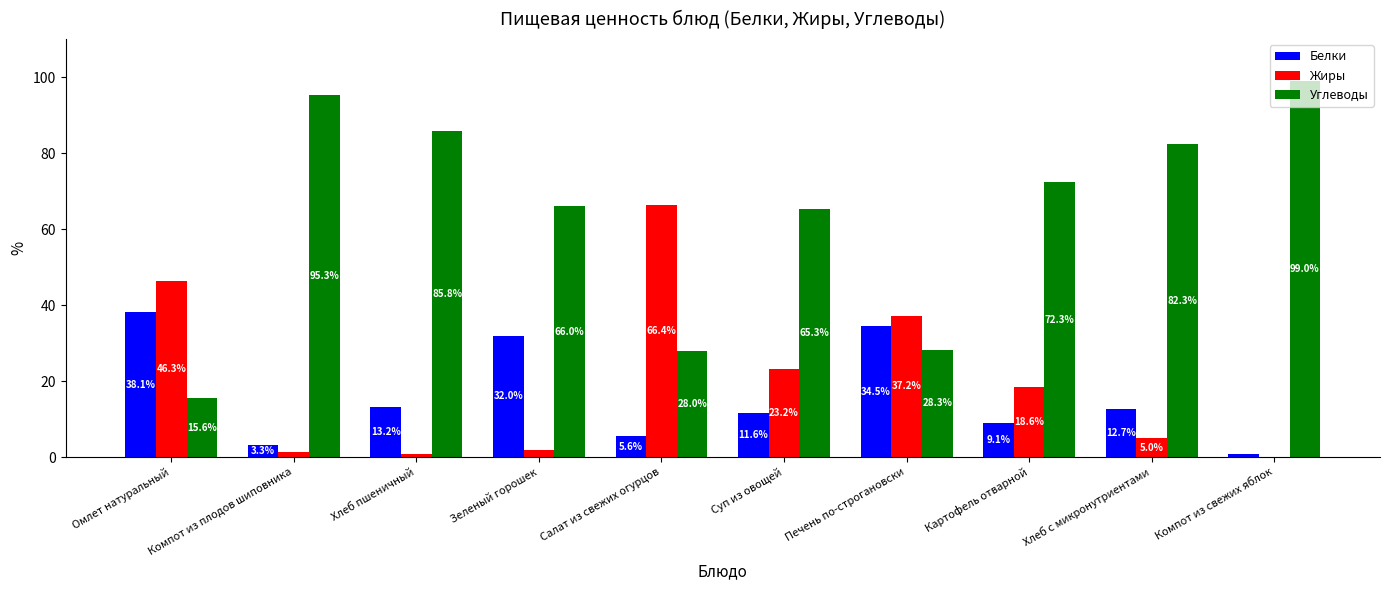

Is the value of Жиры at Картофель отварной greater than the value of Белки at Хлеб с микронутриентами?

Yes